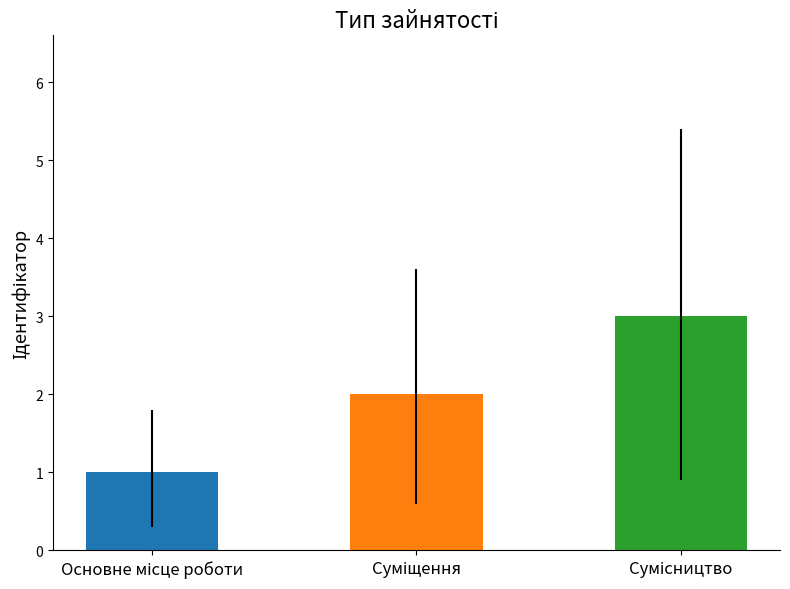

Reading left to right, what are all the values shown in this chart?

1	2	3